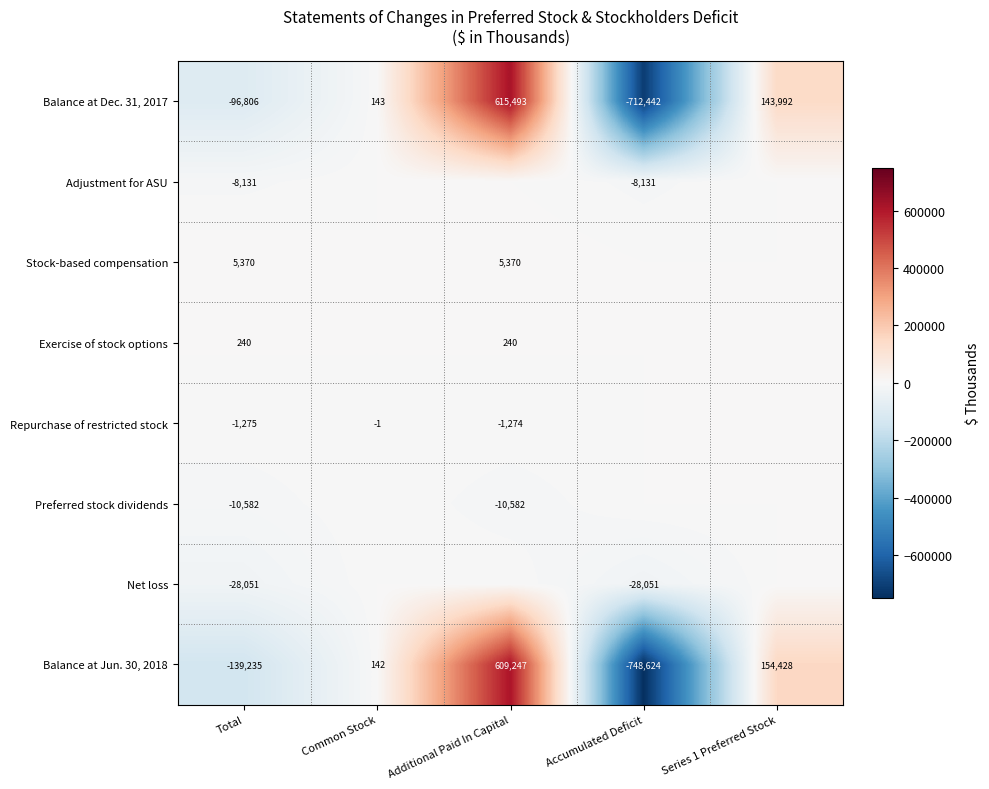

How many distinct data groups are displayed?

8